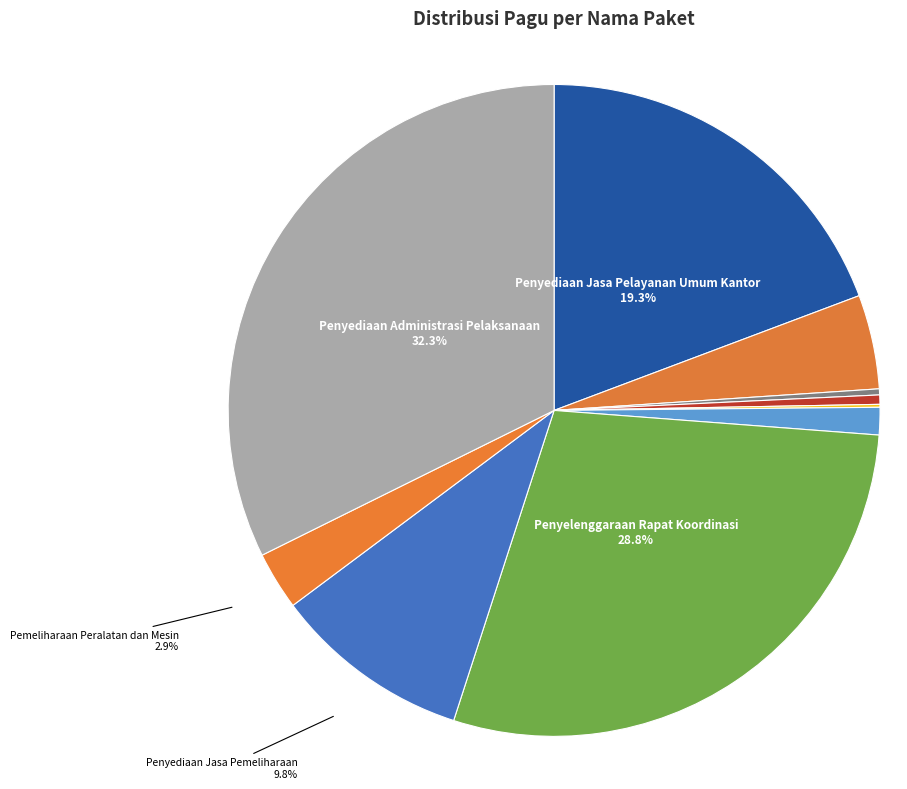

How much of the chart is everything except Penyediaan Barang Cetakan?

98.6%